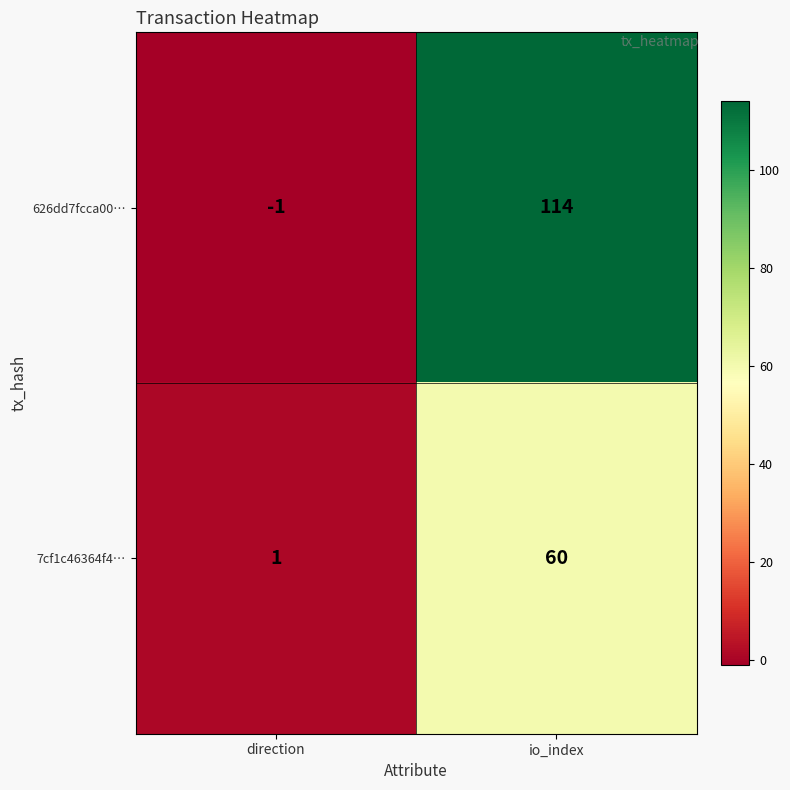

List the labels in order of 7cf1c46364f4… value, smallest first.

direction, io_index